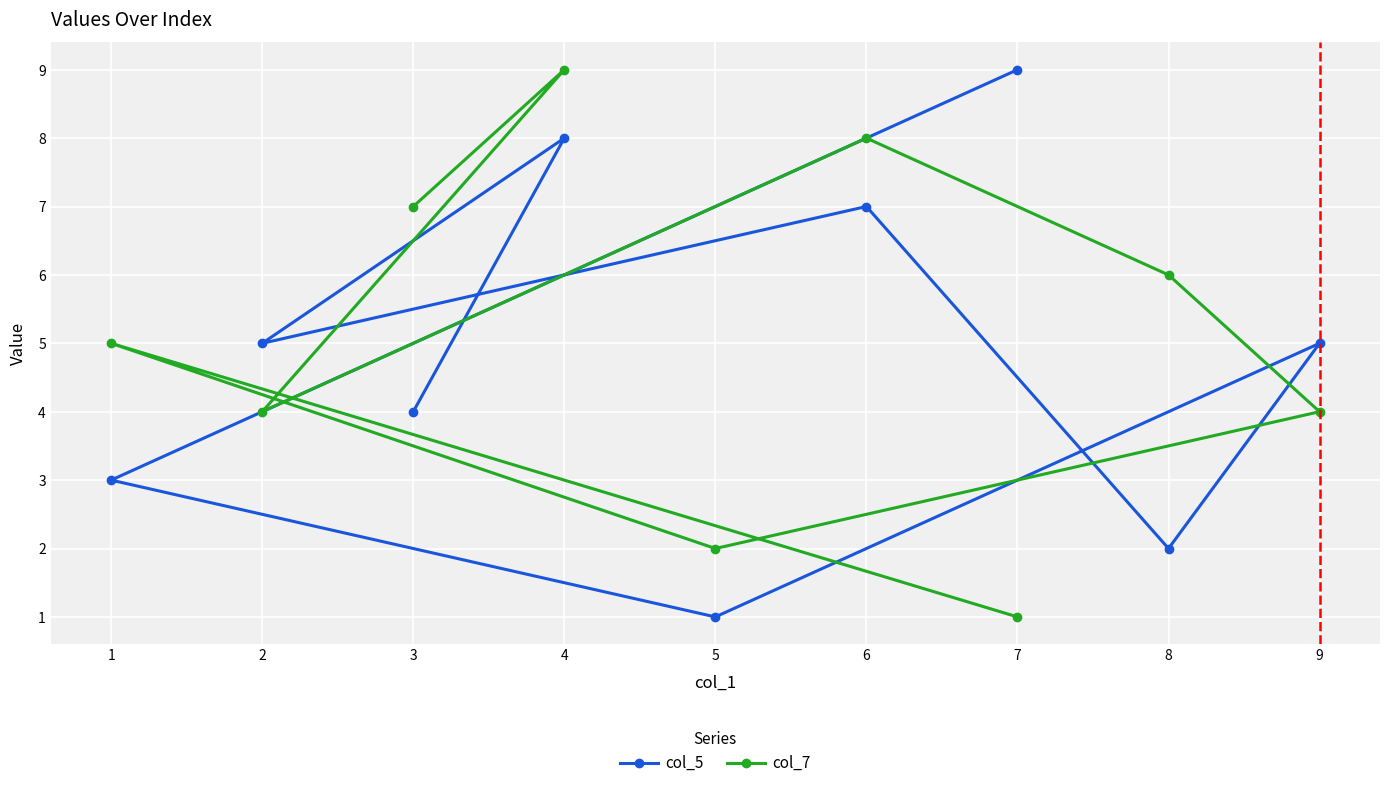

How many interior local peaks does the col_7 series have?

3